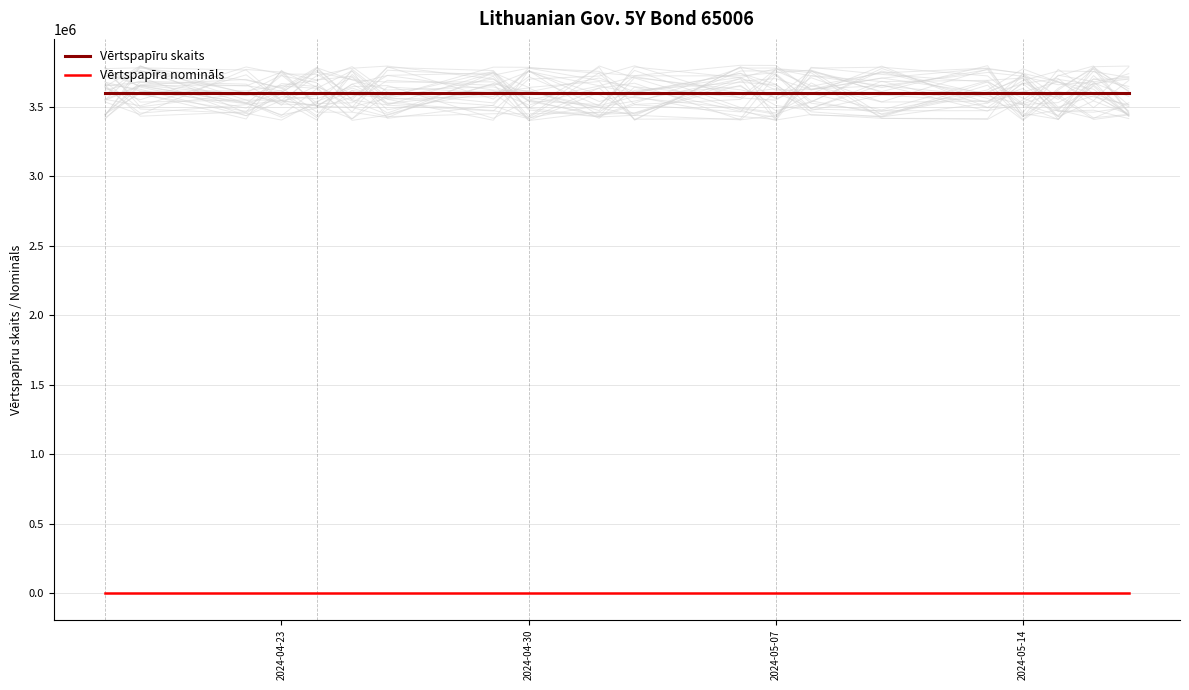

True or false: Vērtspapīra nomināls and Vērtspapīru skaits cross at least once.

False